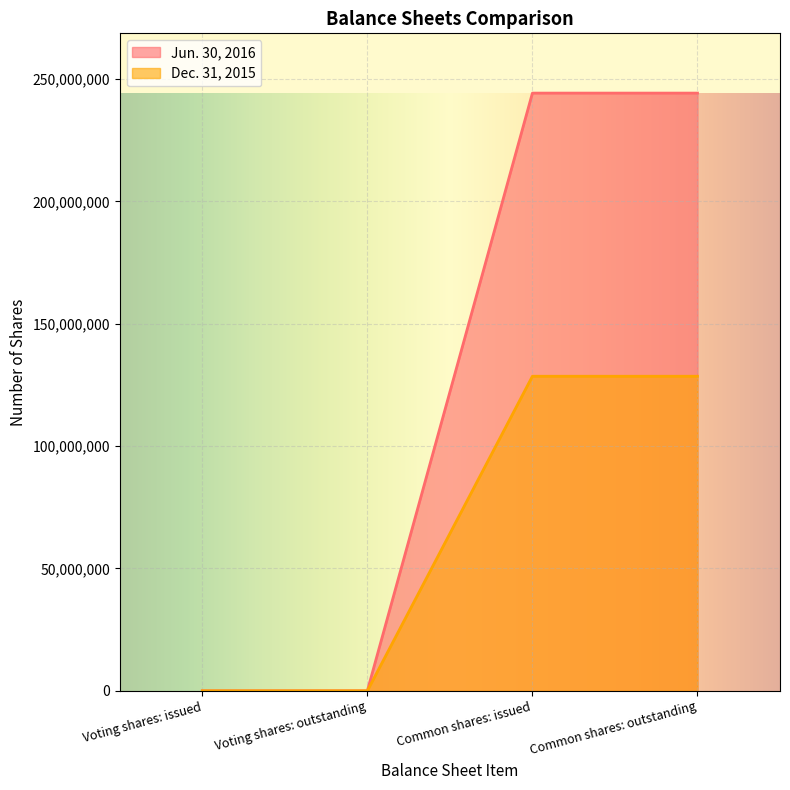

Count the Jun. 30, 2016 values in the range 1 to 244246698.

4